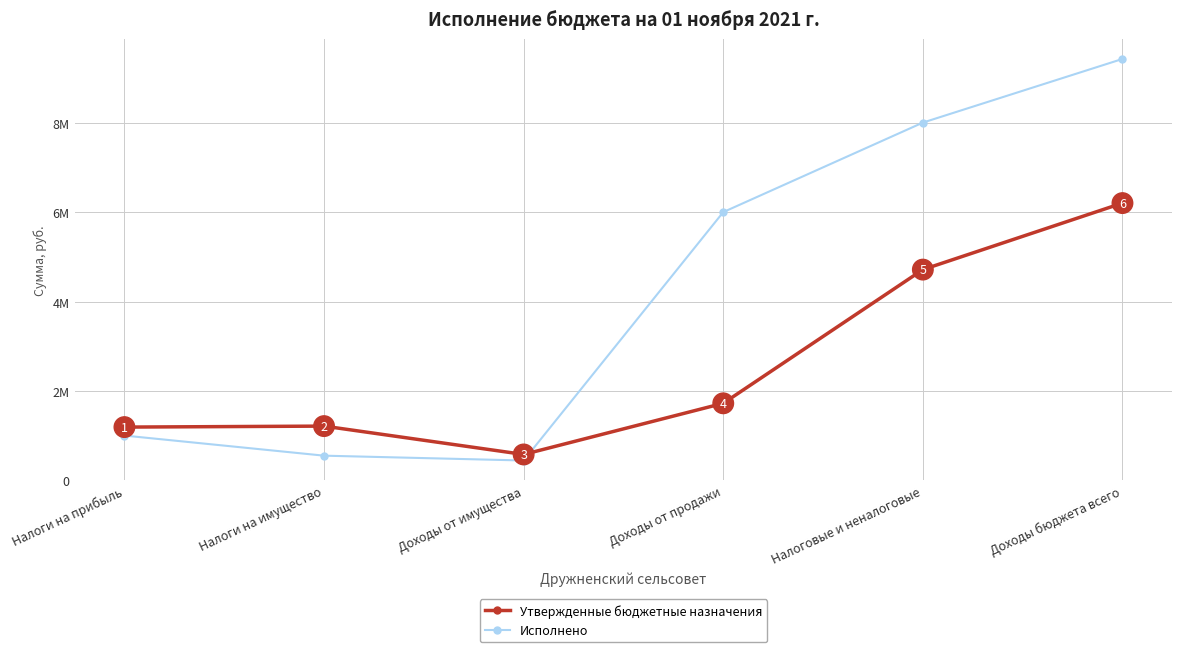

Reading left to right, list all the values displayed in this chart.

Утвержденные бюджетные назначения: 1194491.0	1216613.0	582185.0	1727000.0	4720289.0	6209256.6
Исполнено: 1004937.9	554828.3	446638.8	6007343.0	8011189.4	9435932.1